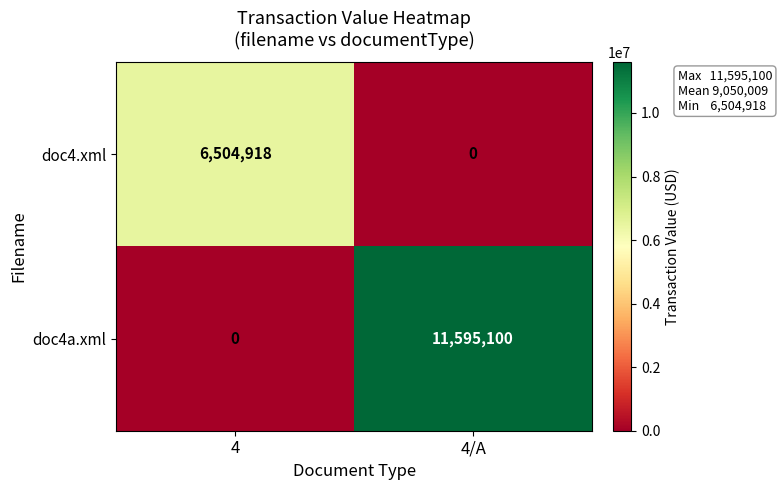

At 4/A, list the series in order from smallest to largest.

doc4.xml, doc4a.xml